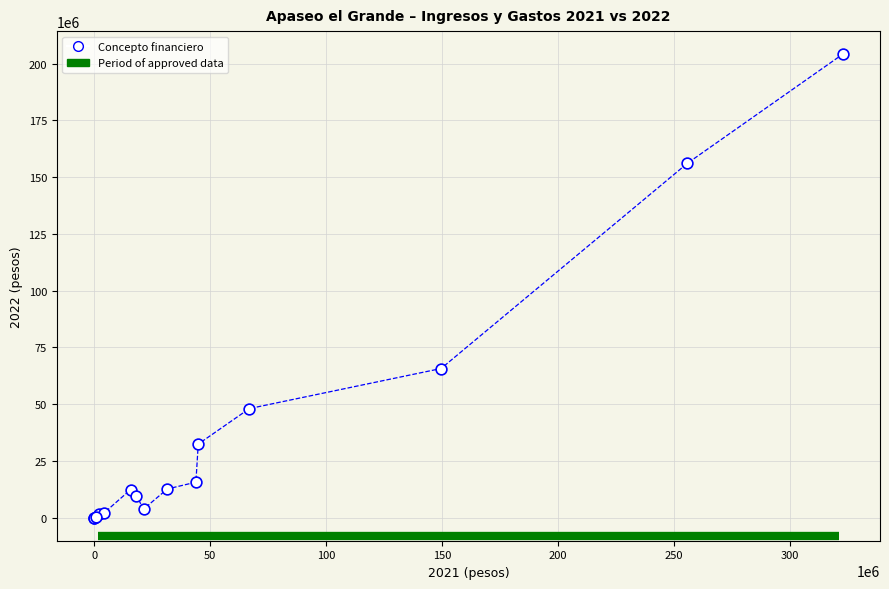

What Y value in the scatter plot is closest to 102035295?

65655481.9